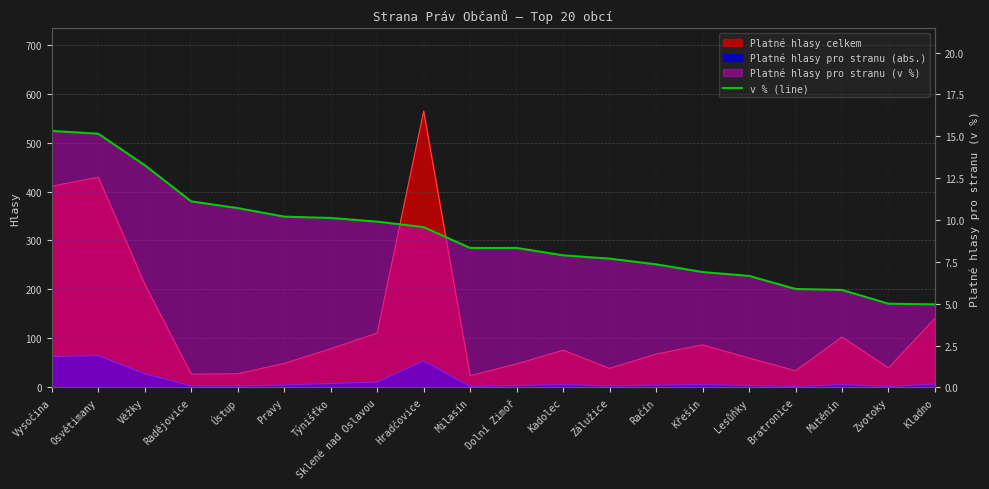

Which category has the highest value across all series?

Vysočina